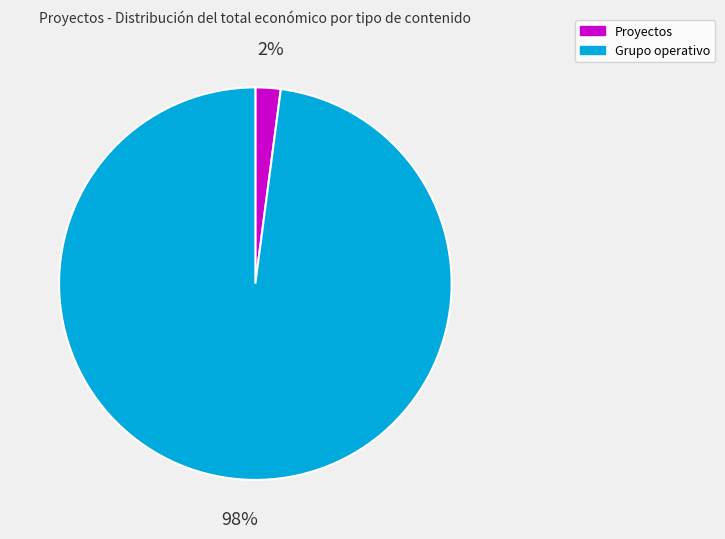

To the nearest percent, what is the difference between the largest and smallest slice percentages?

96%